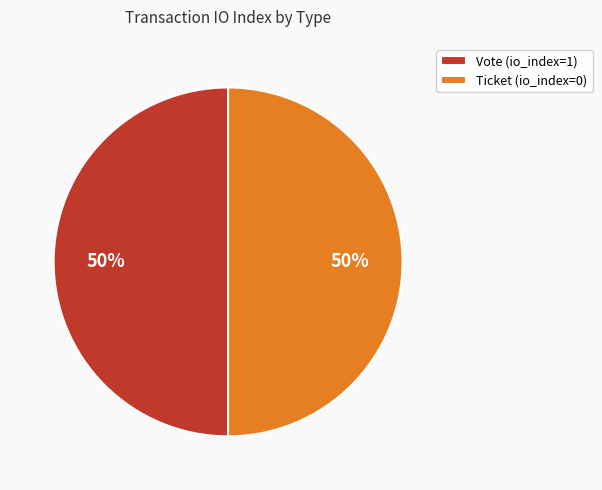

True or false: Ticket (io_index=0) accounts for 50% of the total.

True